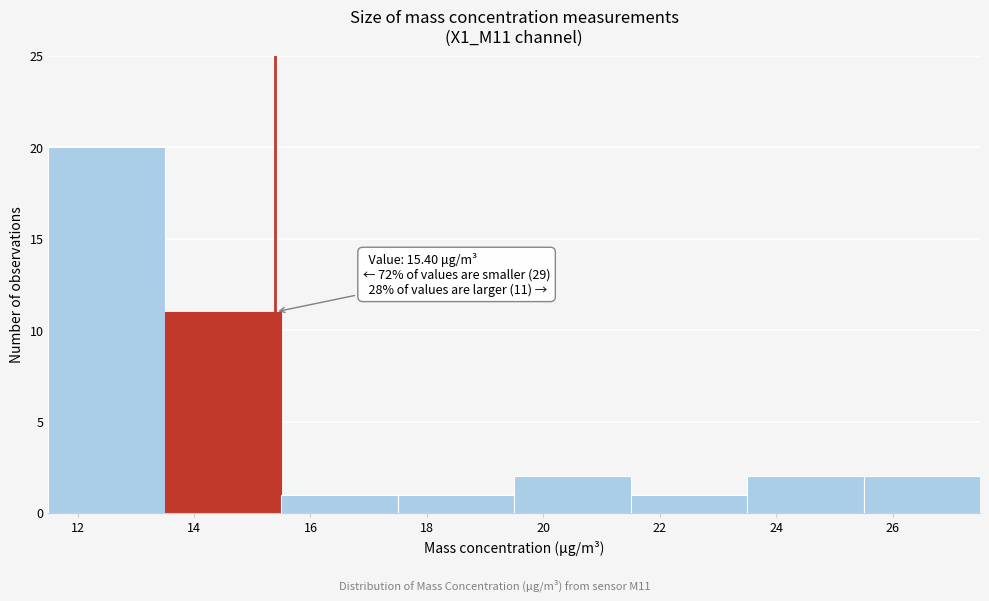

Which range on the x-axis has the tallest bar?

11.5 to 13.5